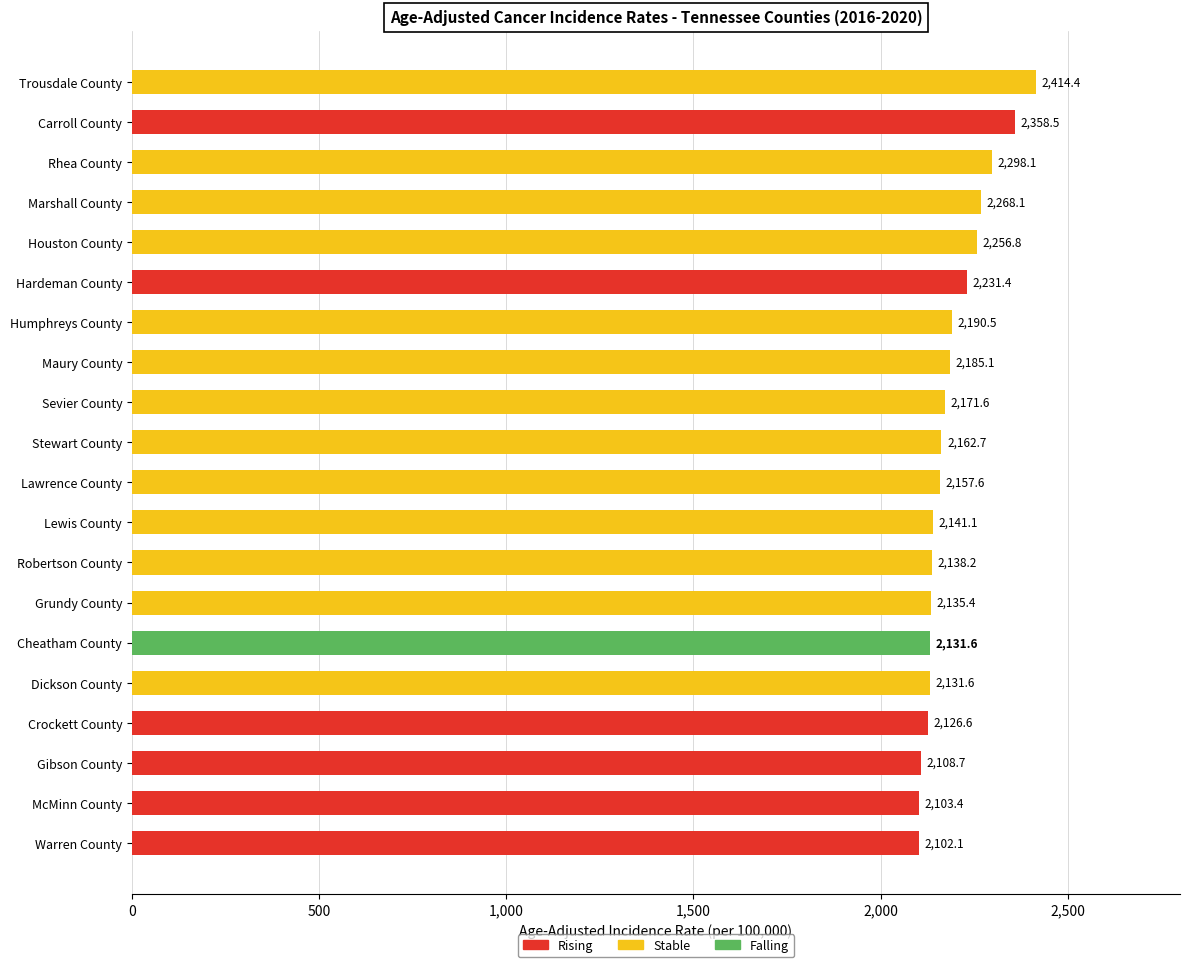

What is the difference between the values at Warren County and Stewart County?

60.6